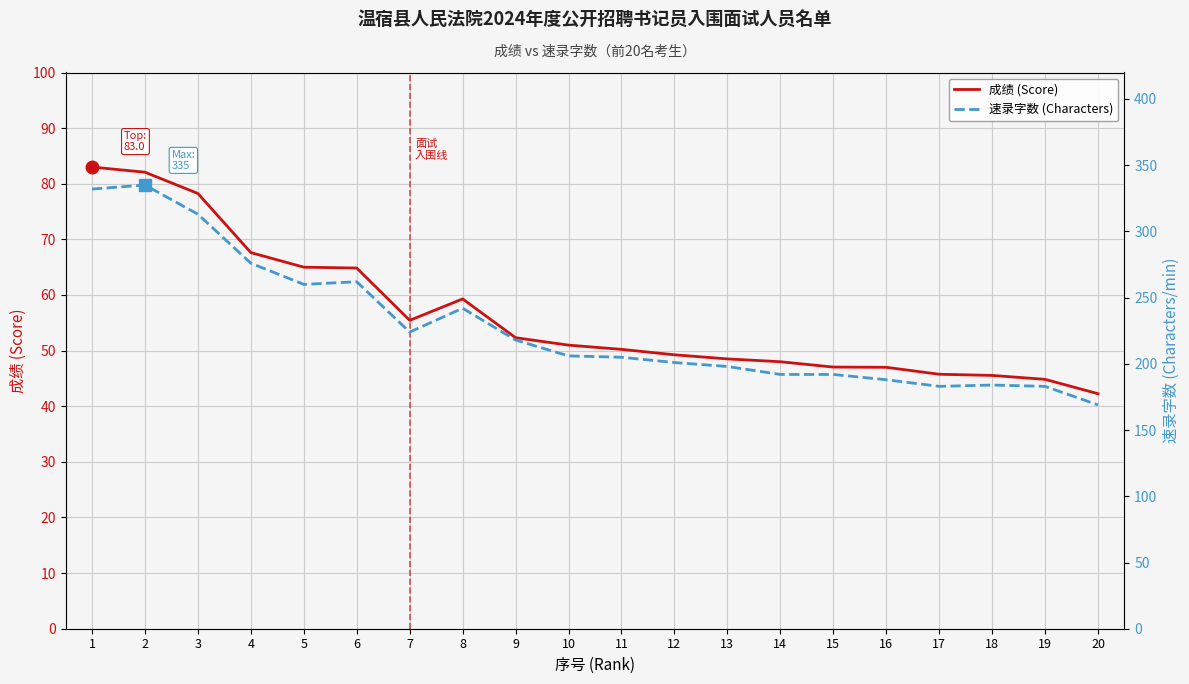

How many categories are shown in the chart?

20